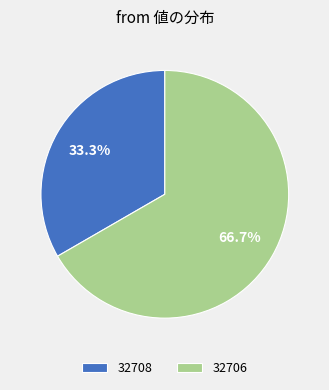

Rank the categories by value from highest to lowest.

32706, 32708